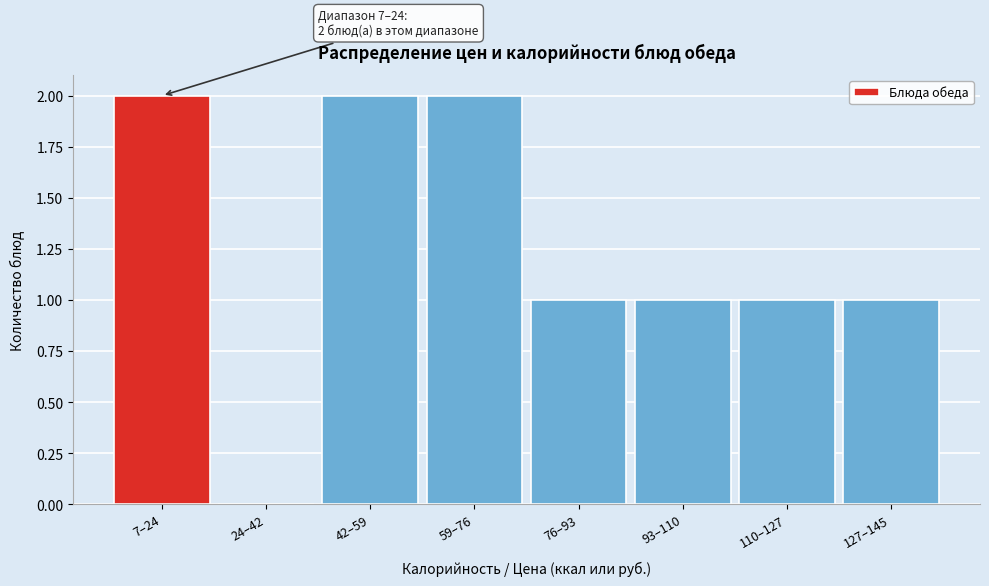

True or false: the data shows 2 at 59–76.

True